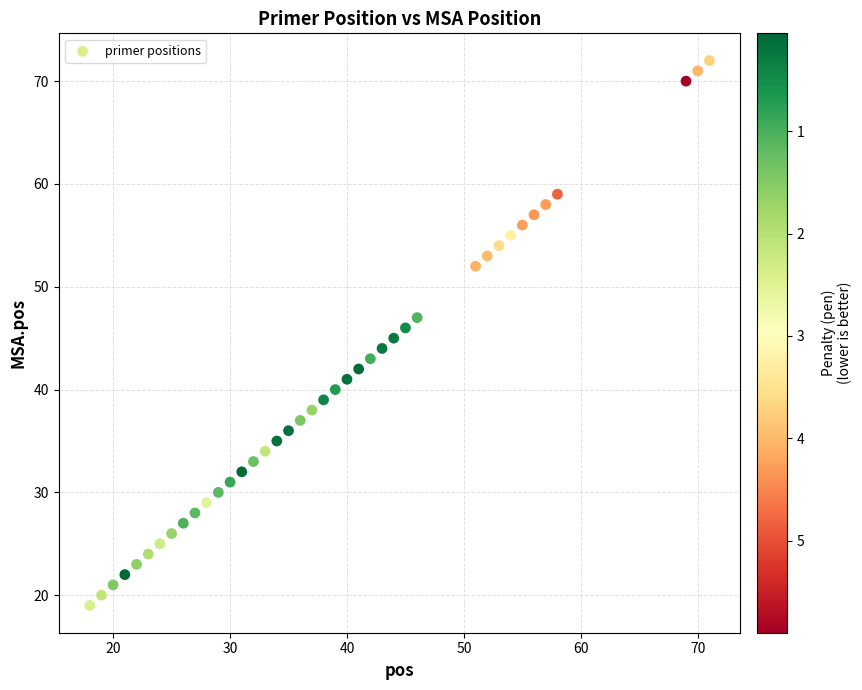

What is the range of X values (max minus min)?

53